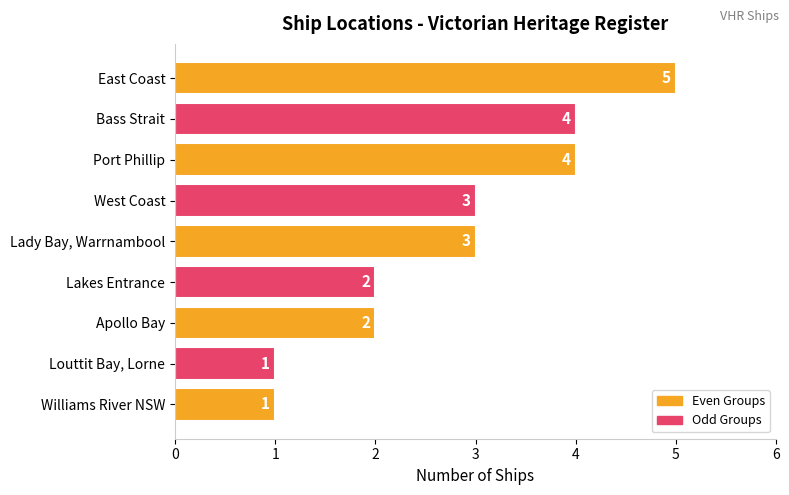

Approximately how many times larger is the value at Apollo Bay compared to Lakes Entrance?

1.0